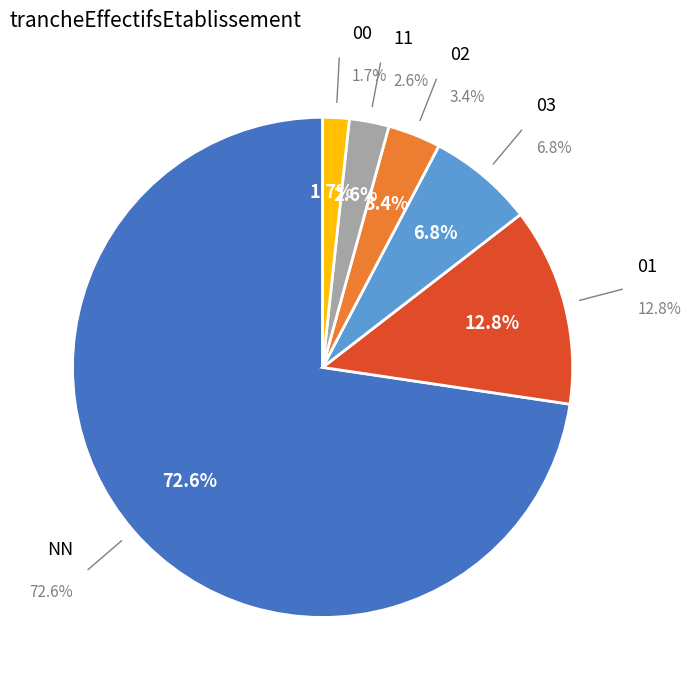

To the nearest percent, what is the difference between the 01 and 00 slice percentages?

11%